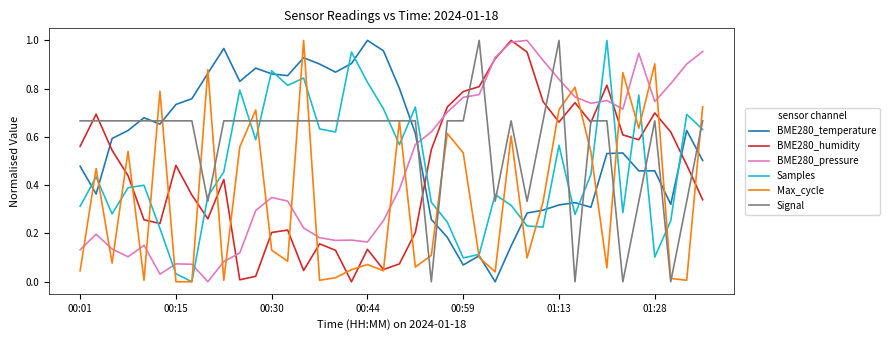

True or false: Samples and BME280_pressure intersect in this chart.

True